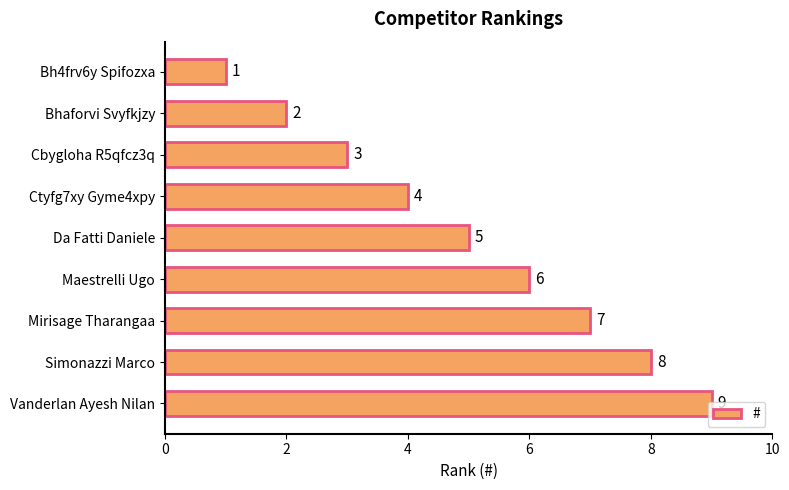

Between Ctyfg7xy Gyme4xpy and Bhaforvi Svyfkjzy, which is larger?

Ctyfg7xy Gyme4xpy